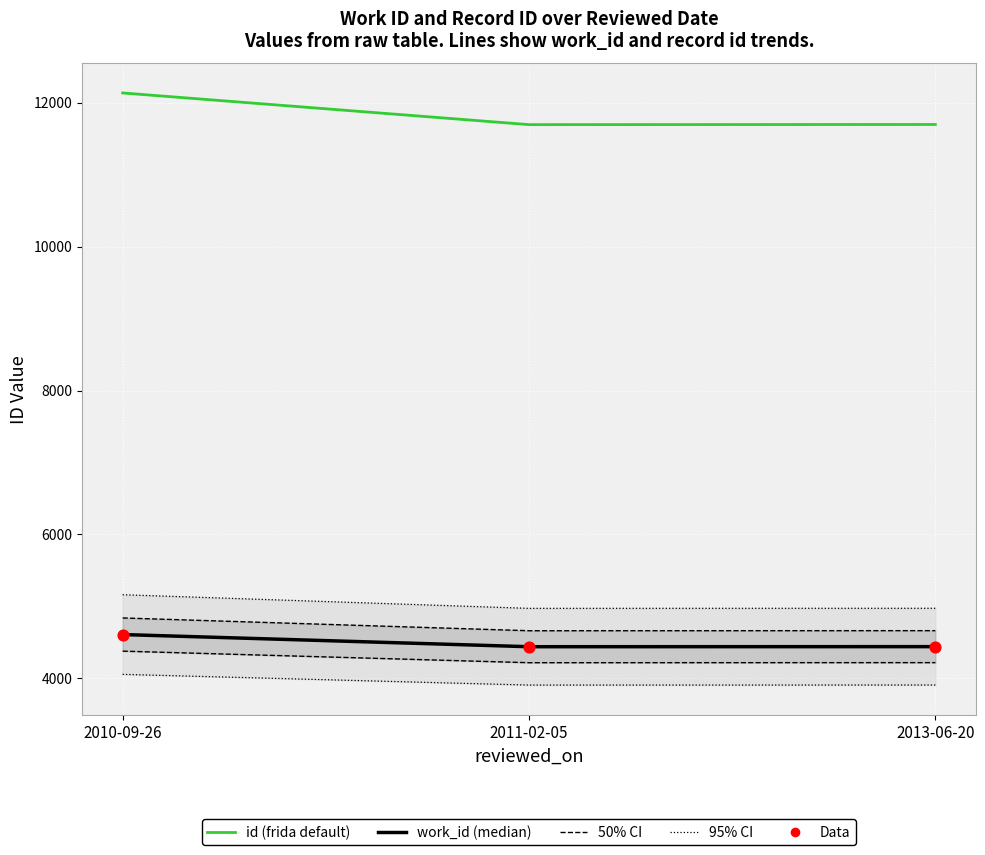

Which series reaches the minimum Y coordinate?

work_id